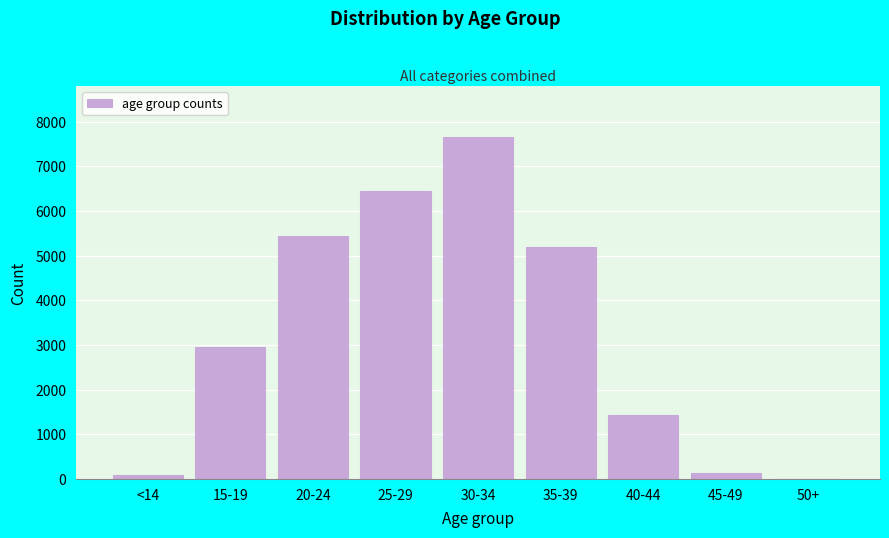

Reading left to right, what are all the values shown in this chart?

<14=81	15-19=2954	20-24=5430	25-29=6450	30-34=7647	35-39=5188	40-44=1434	45-49=123	50+=6